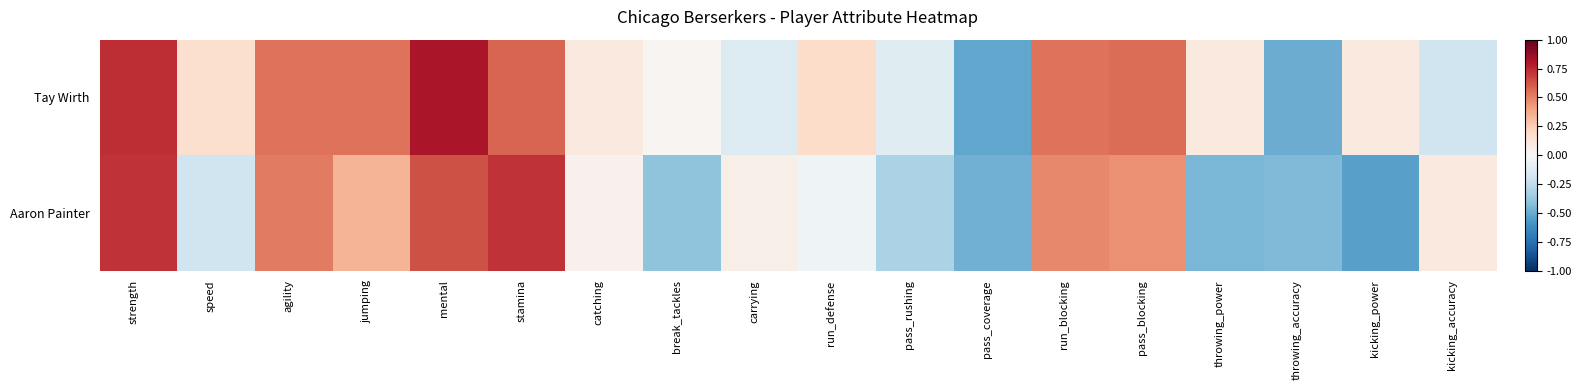

Which has a higher value, jumping or throwing_power?

jumping